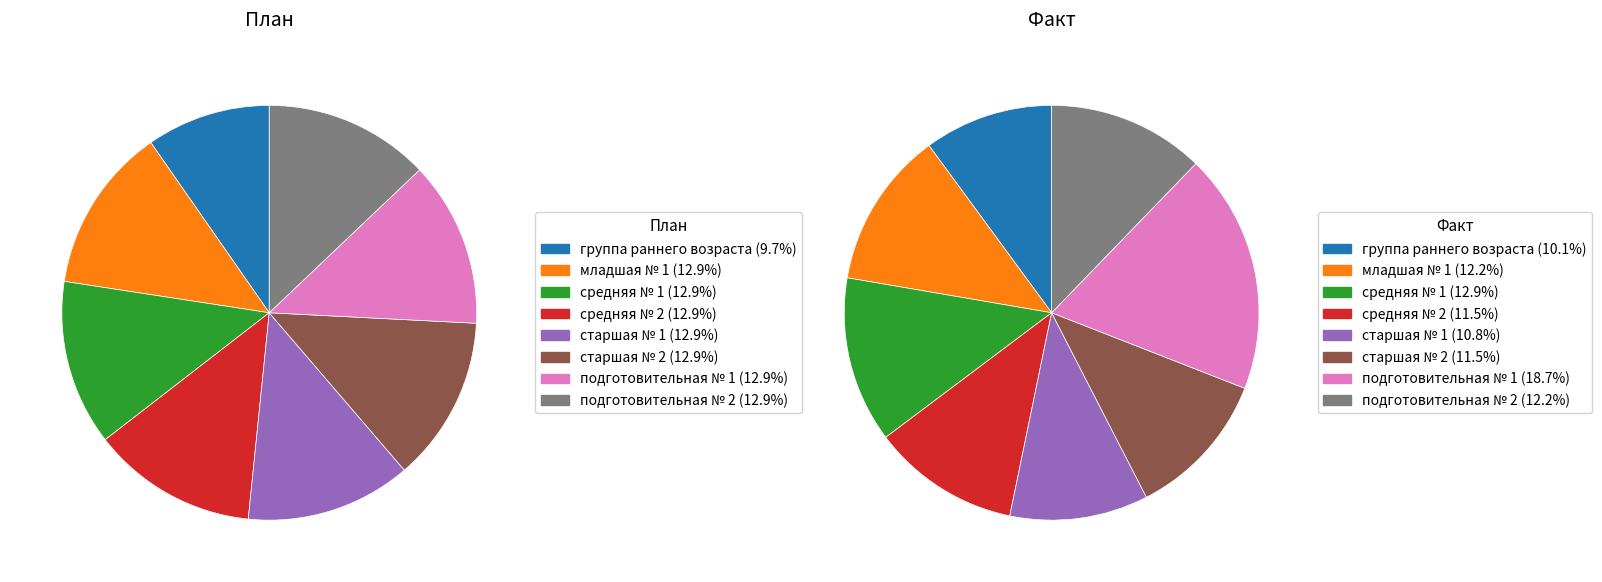

Is старшая № 1 the majority of the pie?

No